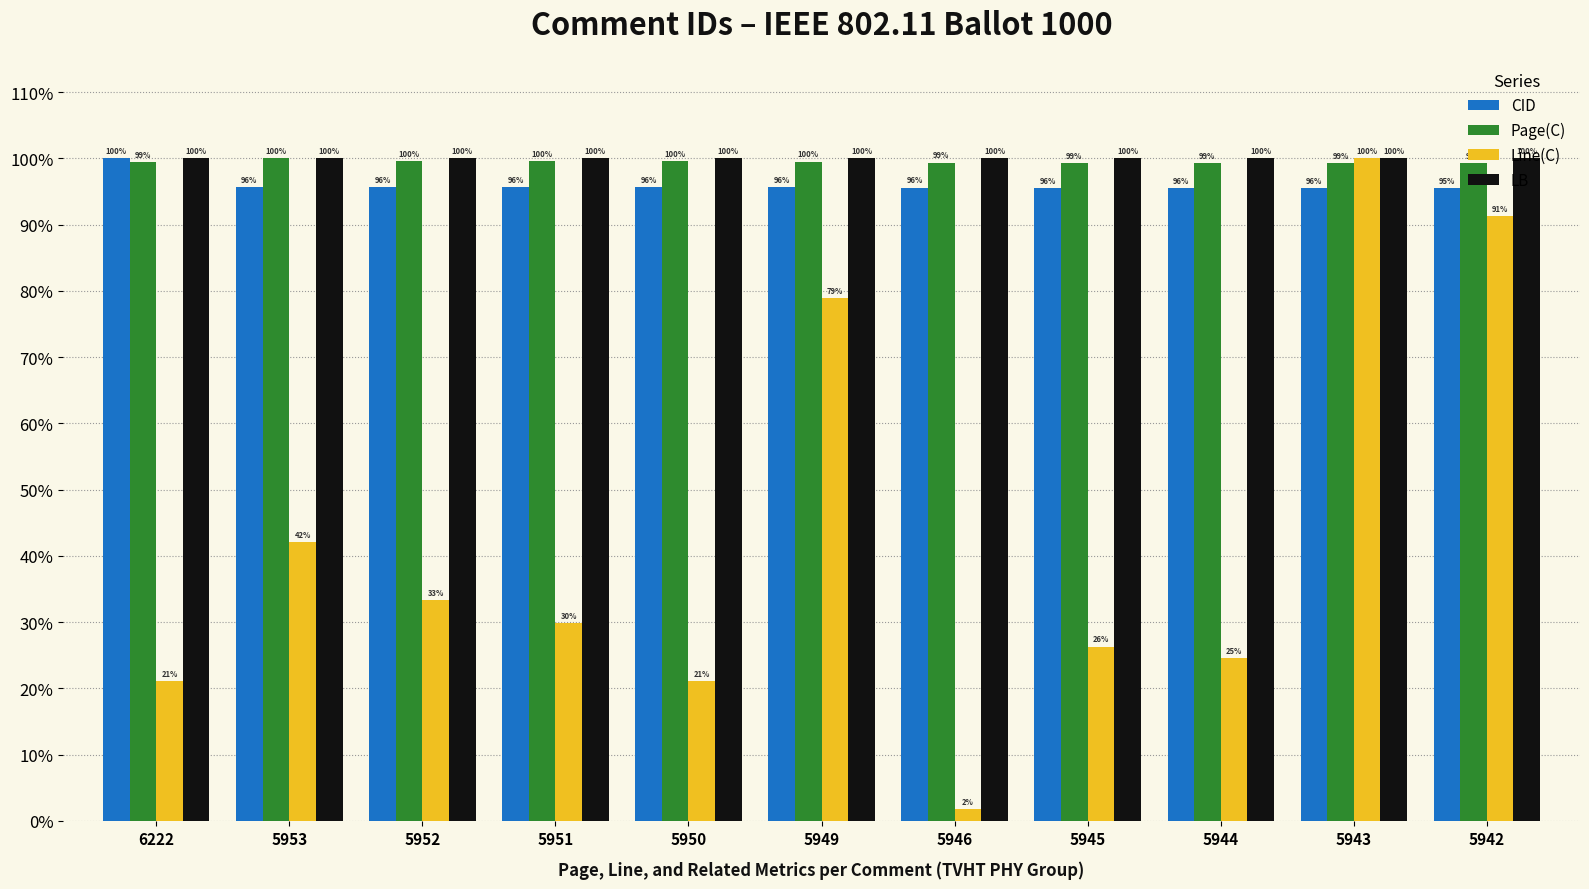

What is the difference between the highest and lowest values at 5952?

66.7